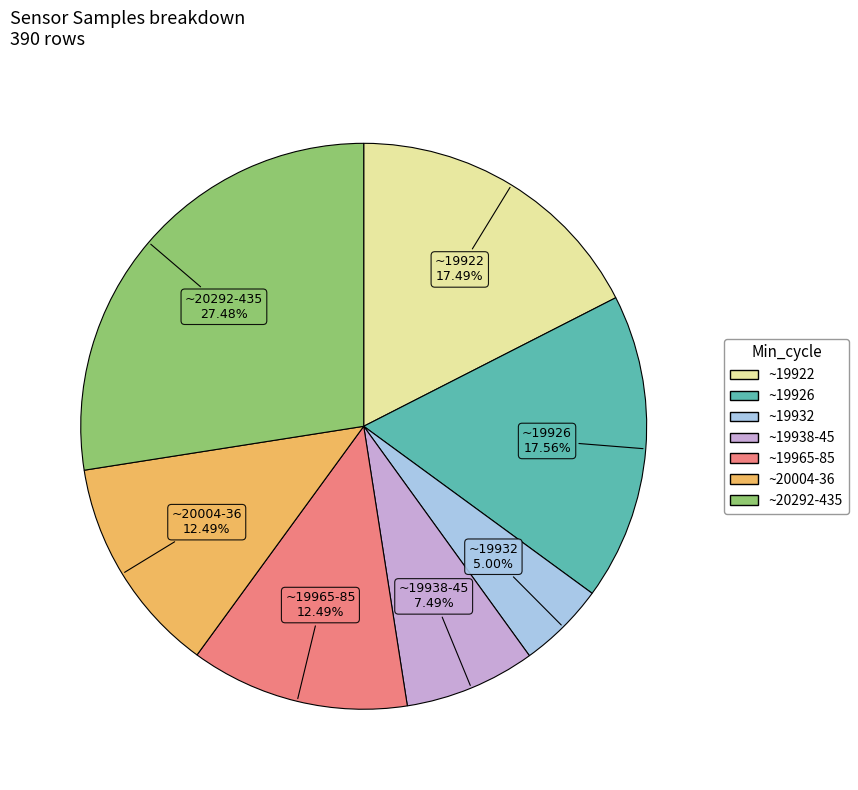

Is there any slice that represents more than half of the pie?

No